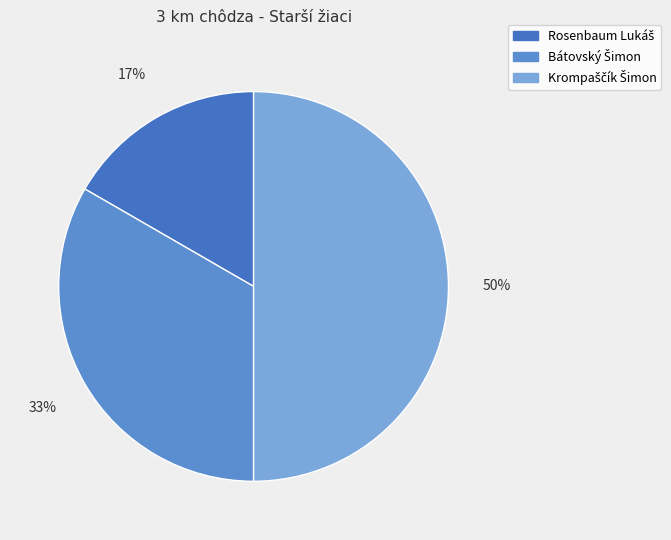

What is the change in value from Rosenbaum Lukáš to Bátovský Šimon?

+1